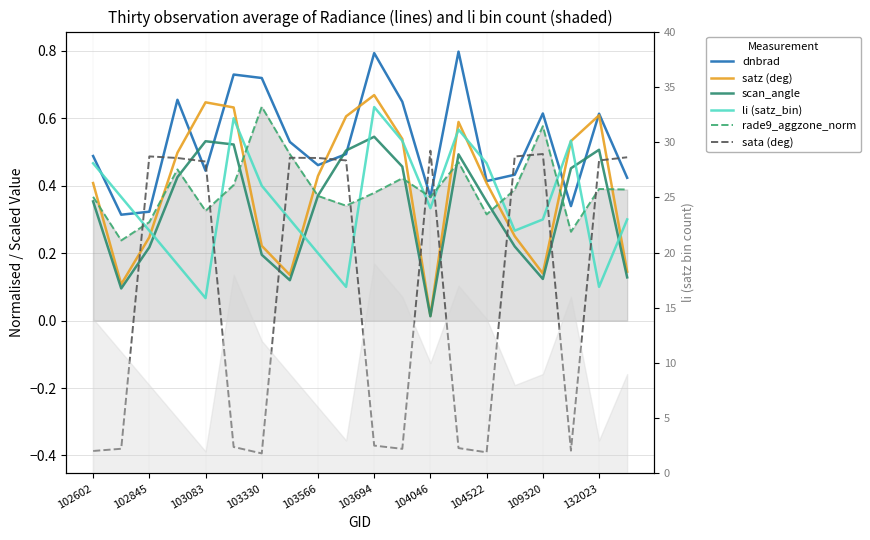

The li (satz_bin) series shows 0.4 at 11. True or false?

False